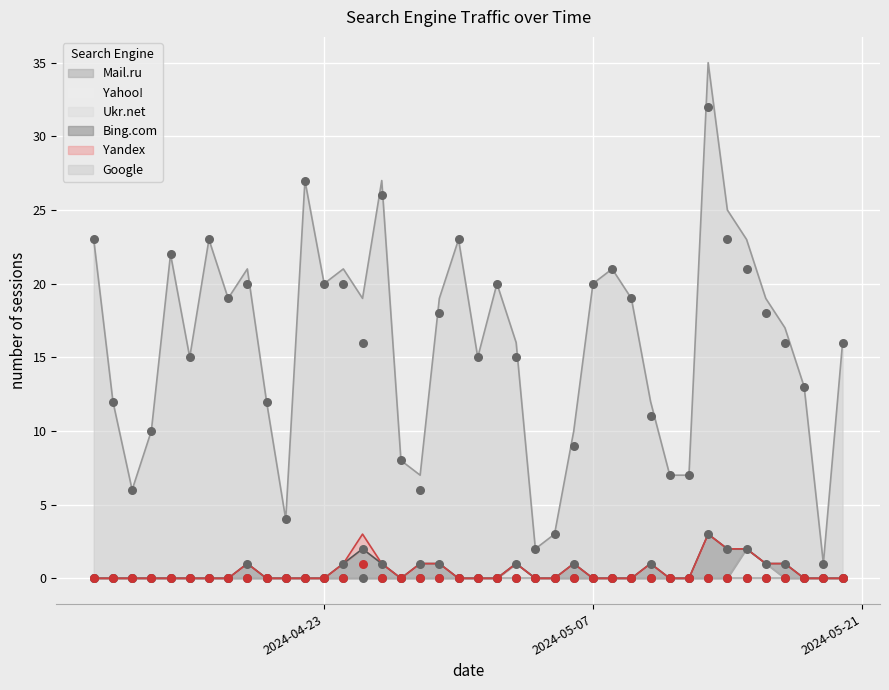

Which series reaches the minimum Y coordinate?

Bing.com